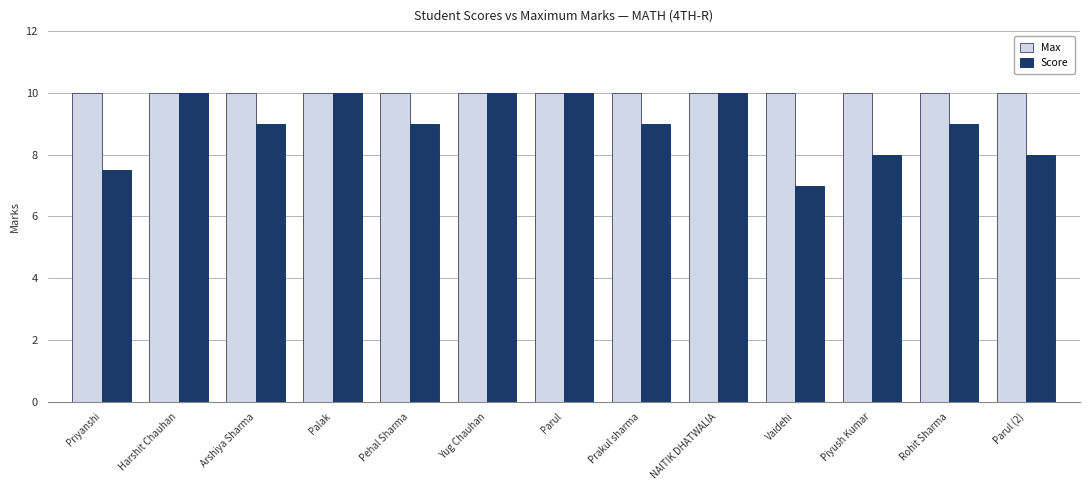

Is it true that Score equals 9.0 at Arshiya Sharma?

True